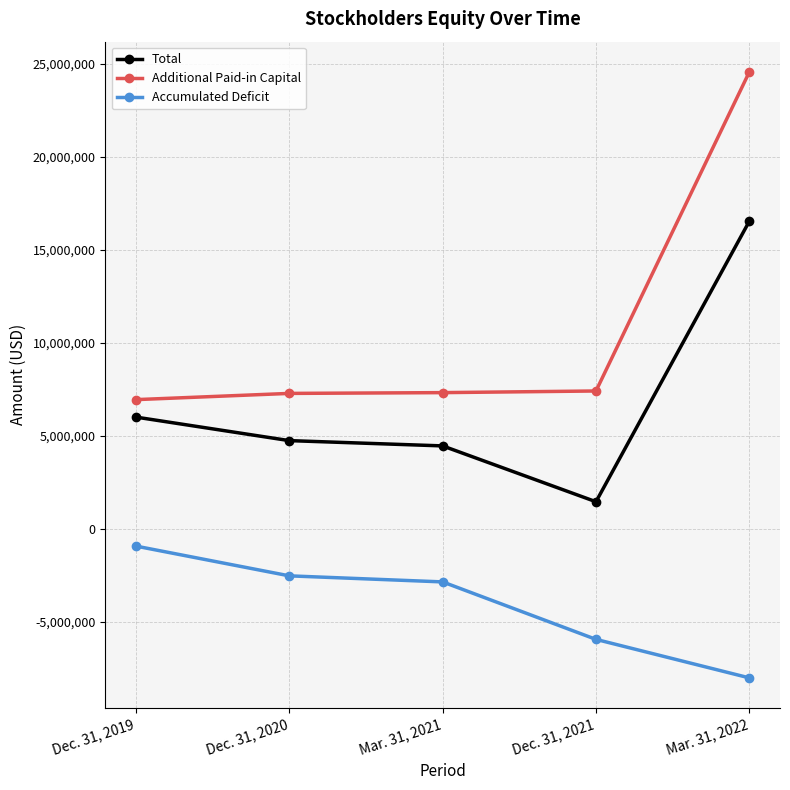

What is the difference between the second highest and minimum values in the Accumulated Deficit series?

5487995